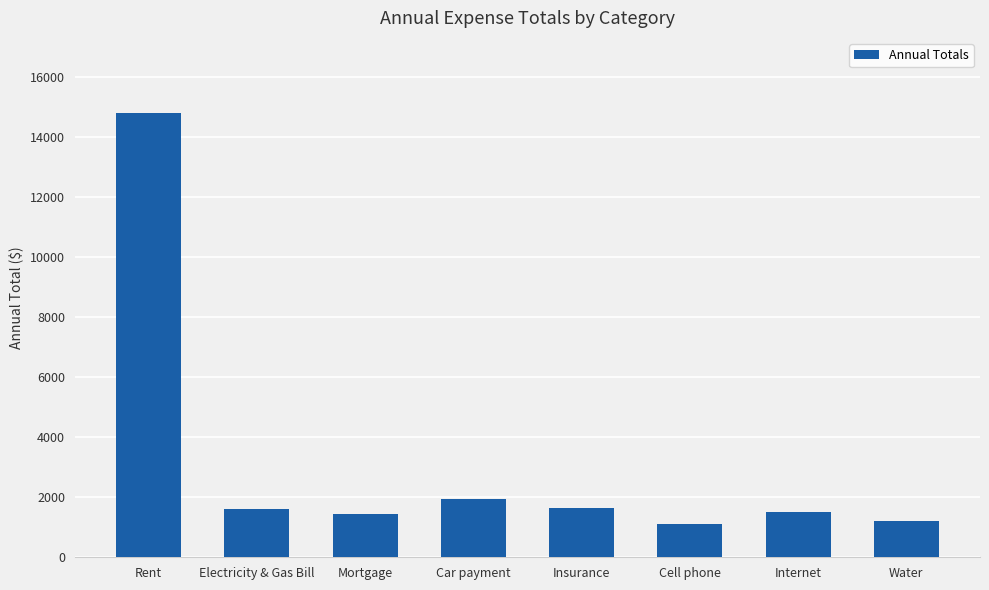

Where does the data first go above 1597?

Rent